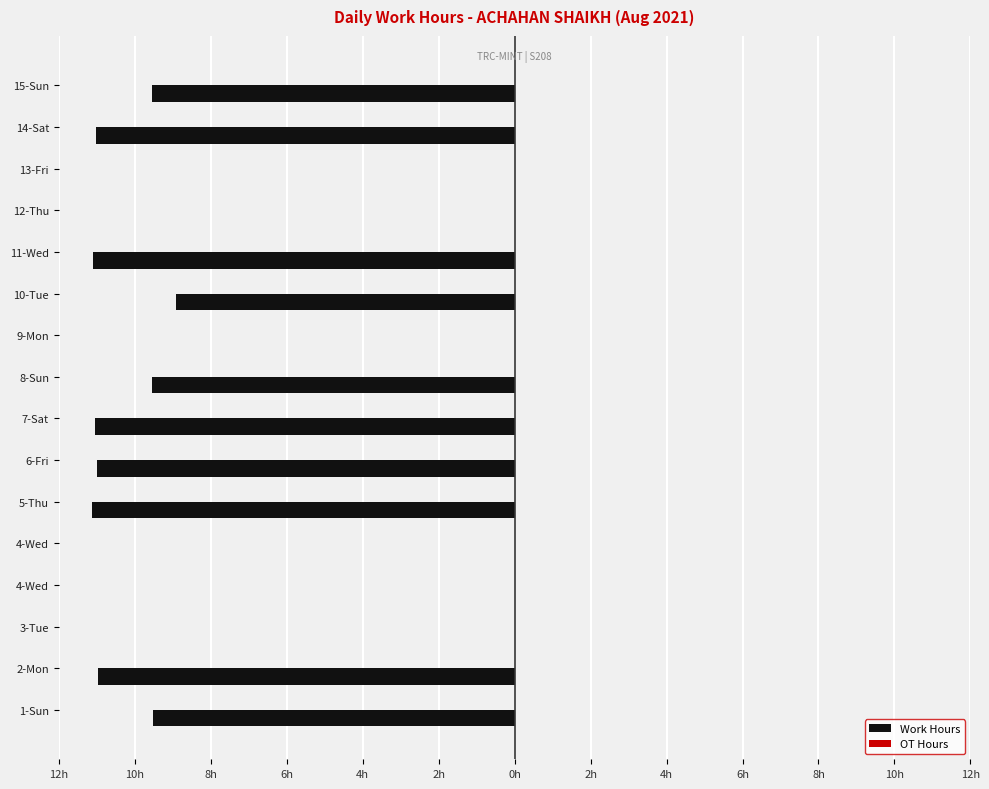

Are the bars horizontal?

Yes